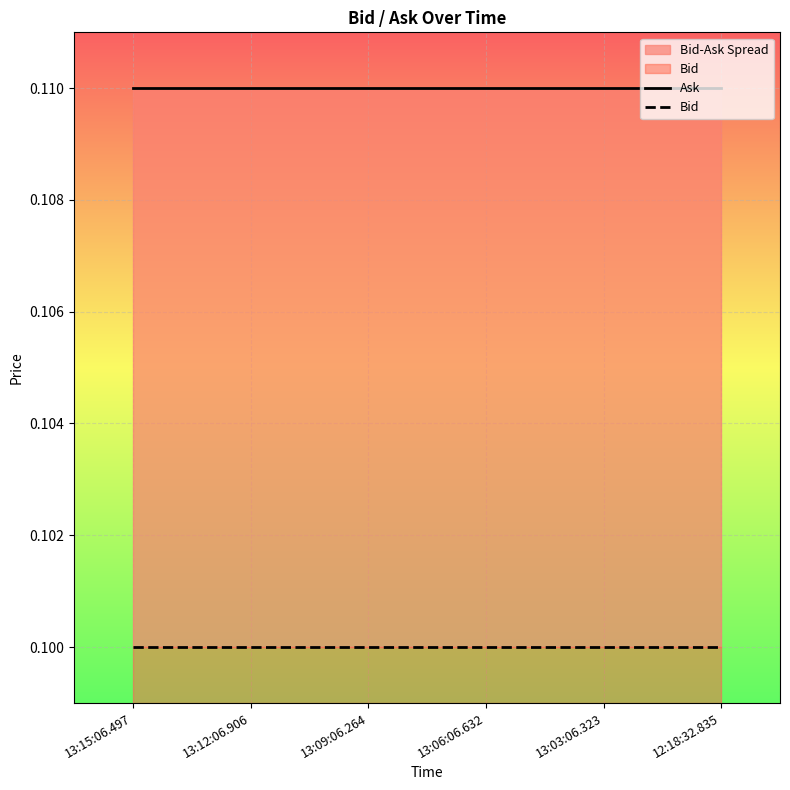

Which category has the highest value across all series?

13:15:06.497